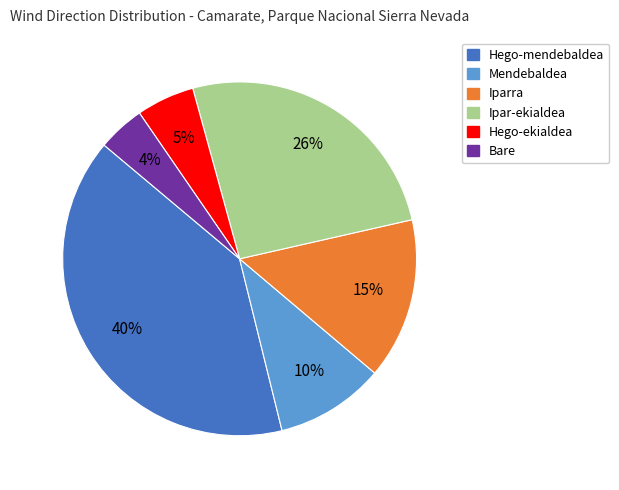

Count the number of slices in the pie.

6